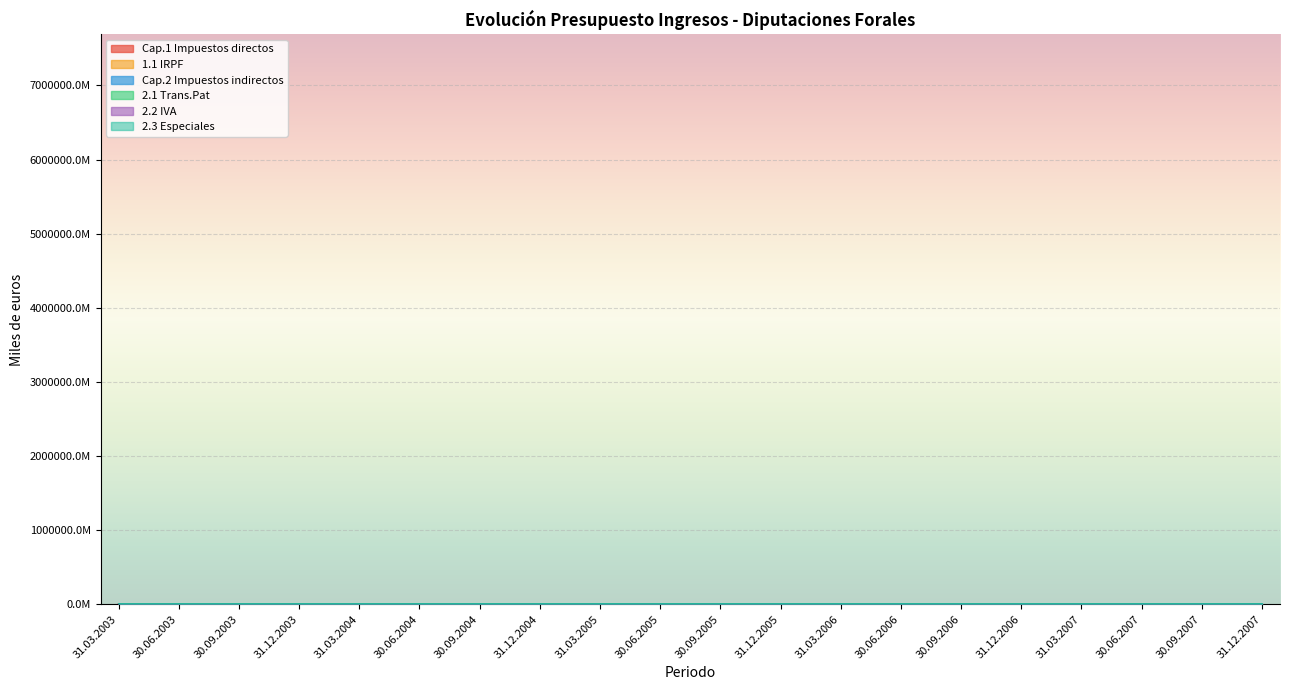

The Cap.1 Impuestos directos series shows 6.5 at 31.12.2003. True or false?

False